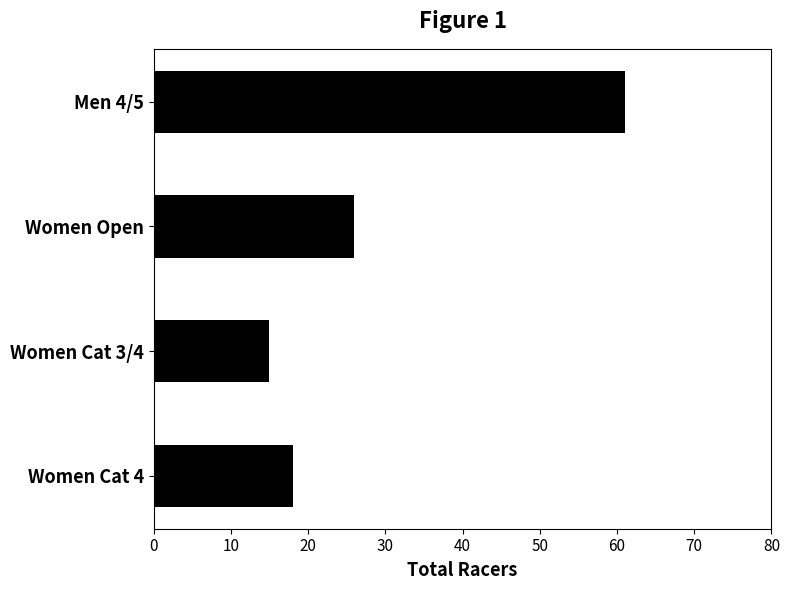

How many series are shown in this chart?

1